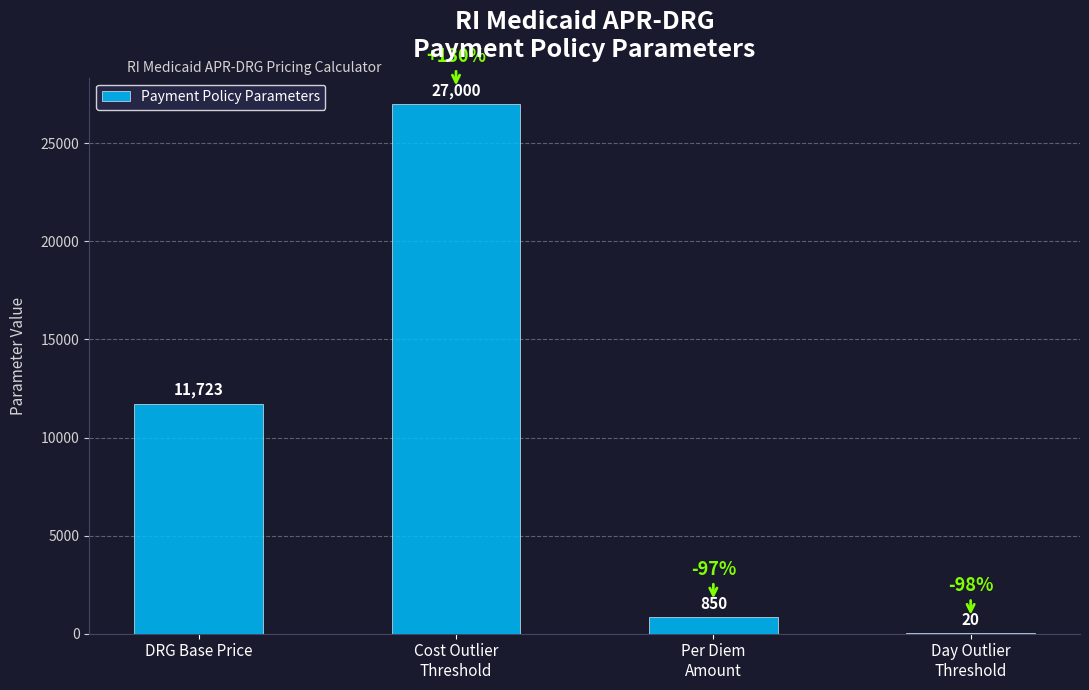

What is the change in value from DRG Base Price to Day Outlier
Threshold?

-11703